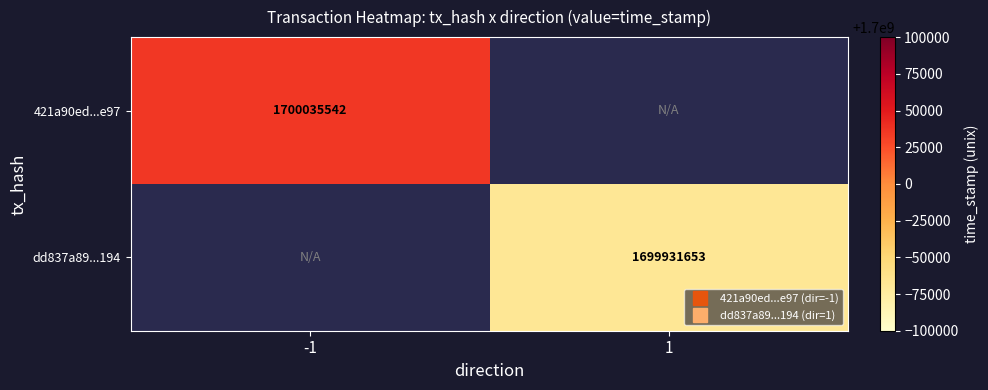

At which category does the chart reach its minimum across all series?

1